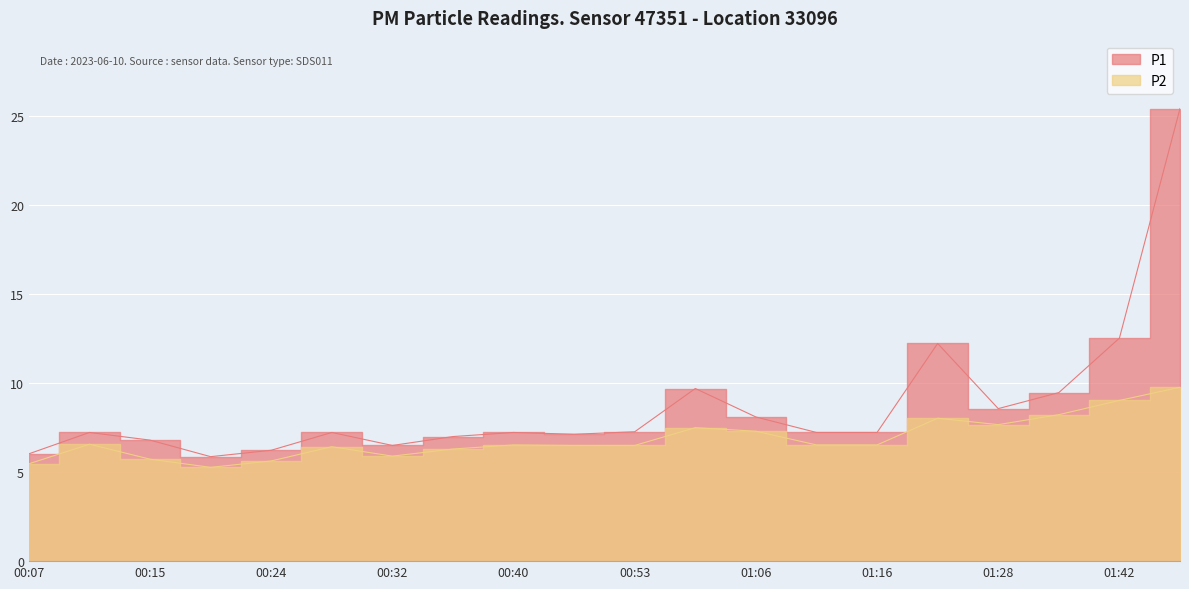

Count the number of data series in this chart.

2